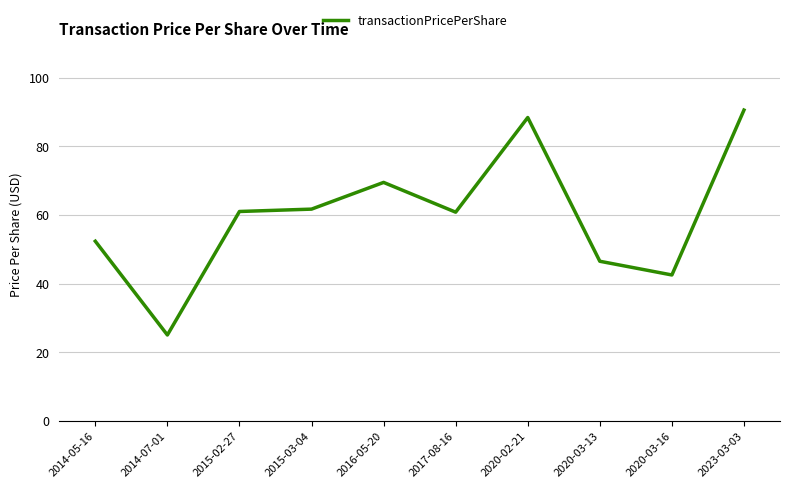

What is the change in value from 2015-03-04 to 2016-05-20?

+7.8